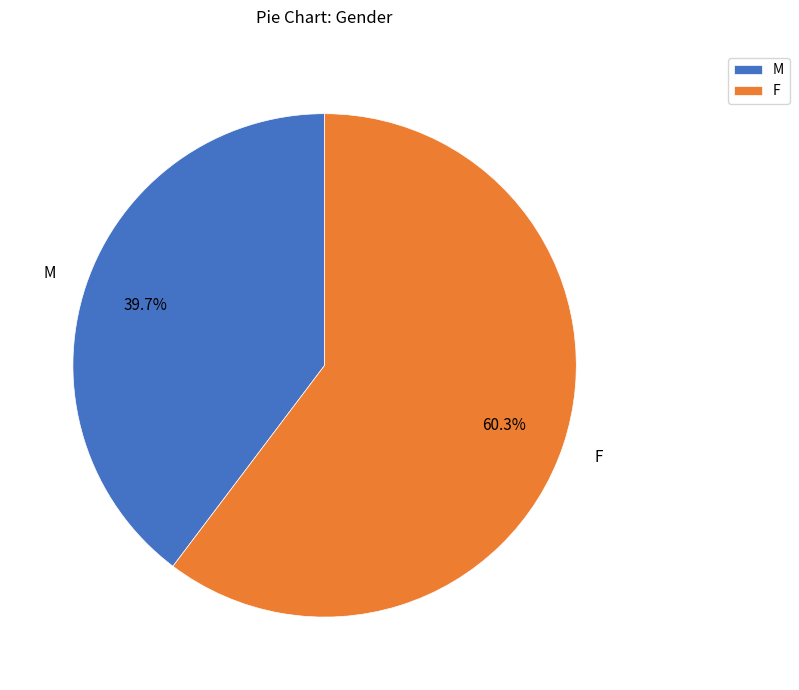

To the nearest percent, what is the difference between the F and M slice percentages?

21%